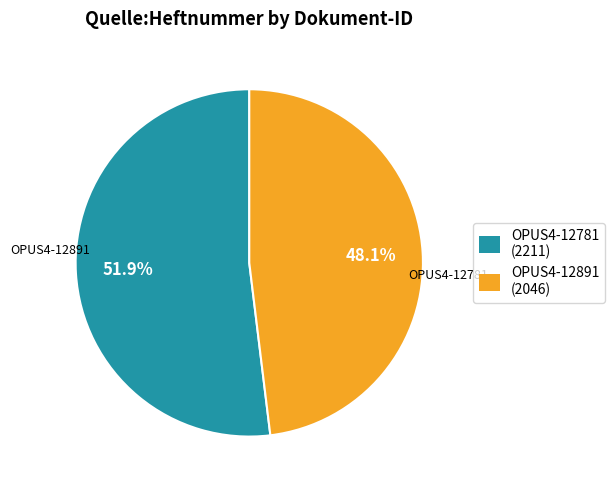

To the nearest percent, what is the average slice percentage?

50%